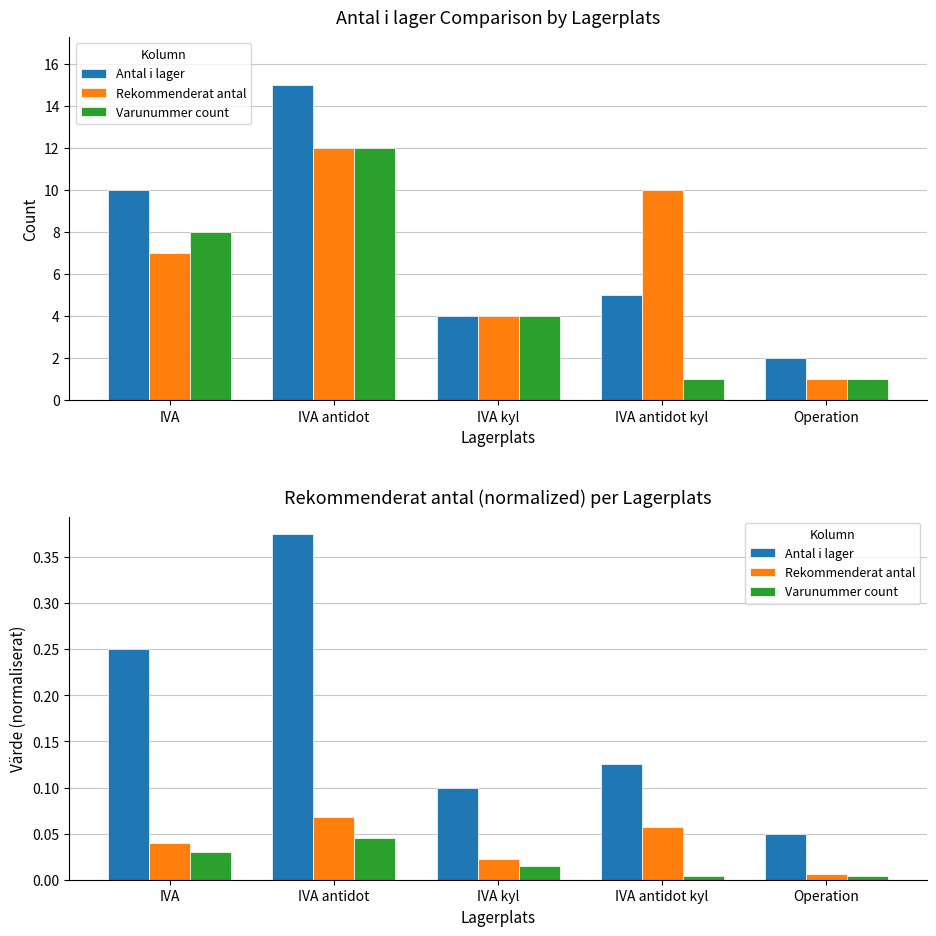

What is the label of the 3rd bar from the left?

IVA kyl